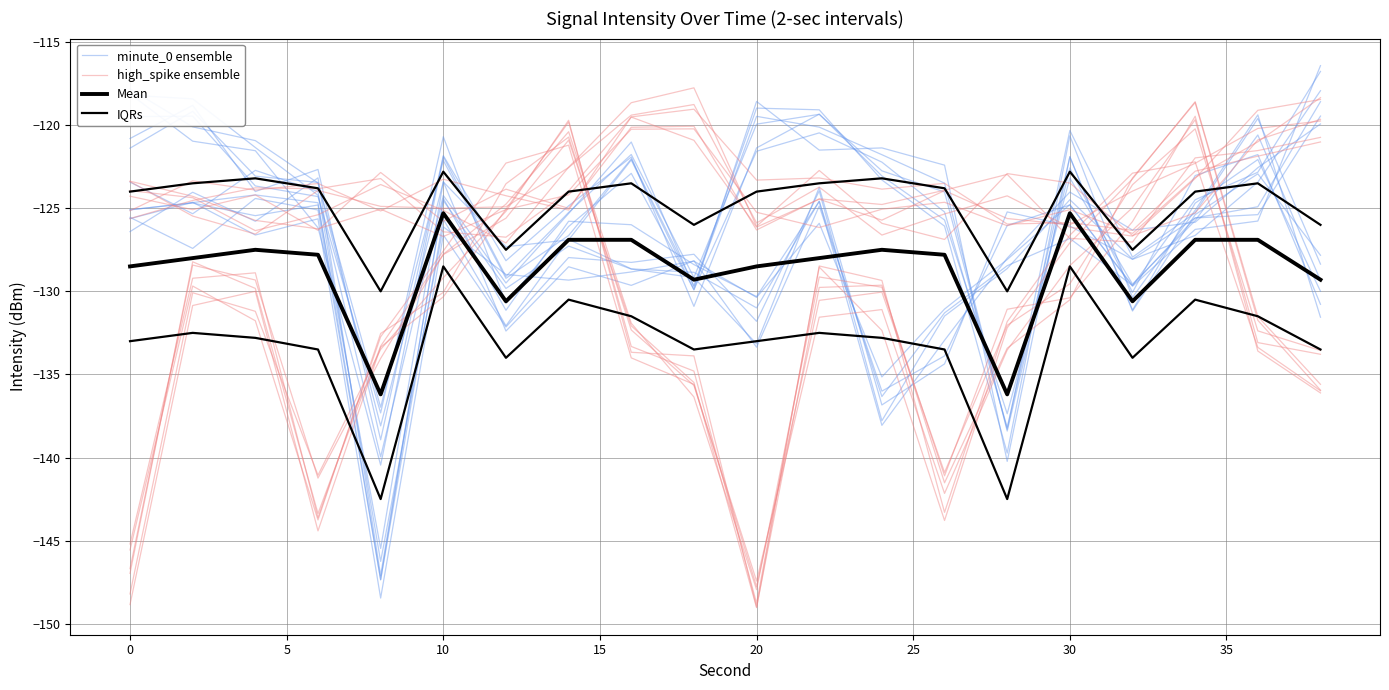

What is the difference between the second highest and second lowest values in the minute_0 ensemble series?

13.5